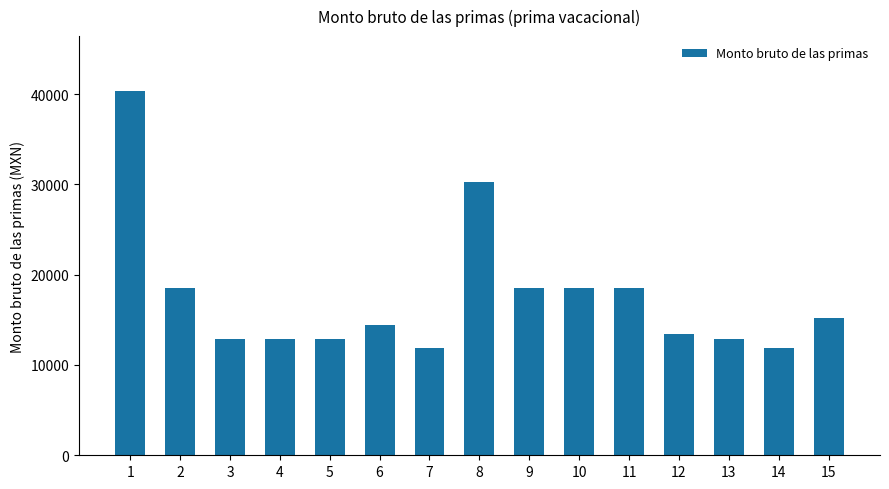

Is it true that the value at 3 is 7922.8?

False